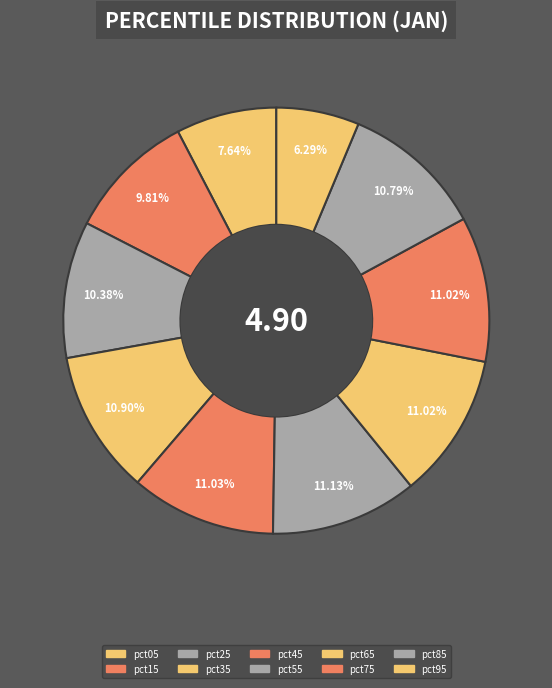

Count the number of slices in the pie.

10